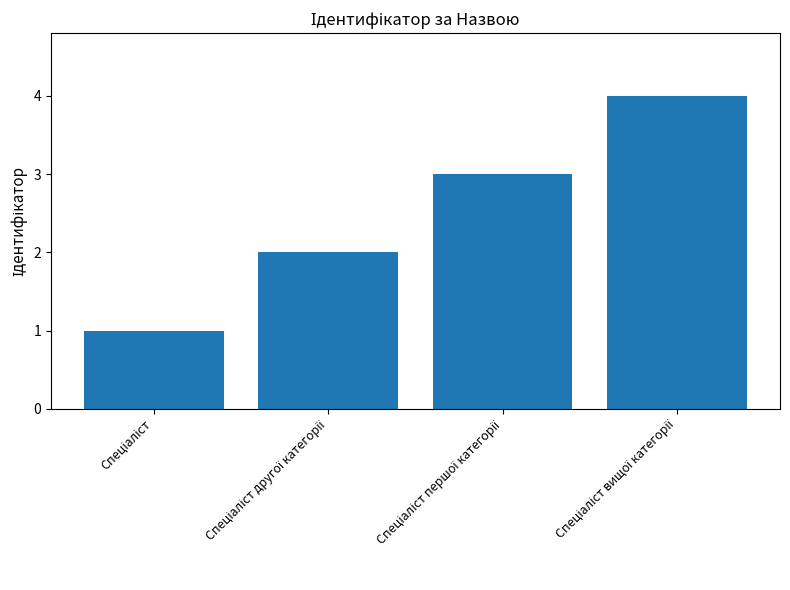

How many values are between 2 and 4?

3